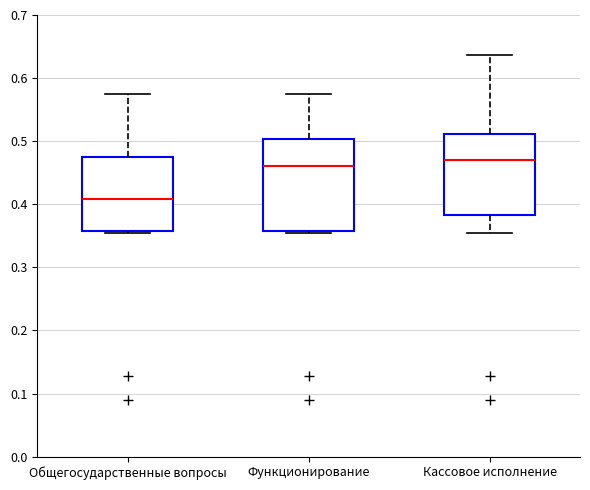

Where is the upper edge of the box for Кассовое исполнение on the y-axis? The values are not printed on the chart, so give them approximately, as read against the axis.

0.51